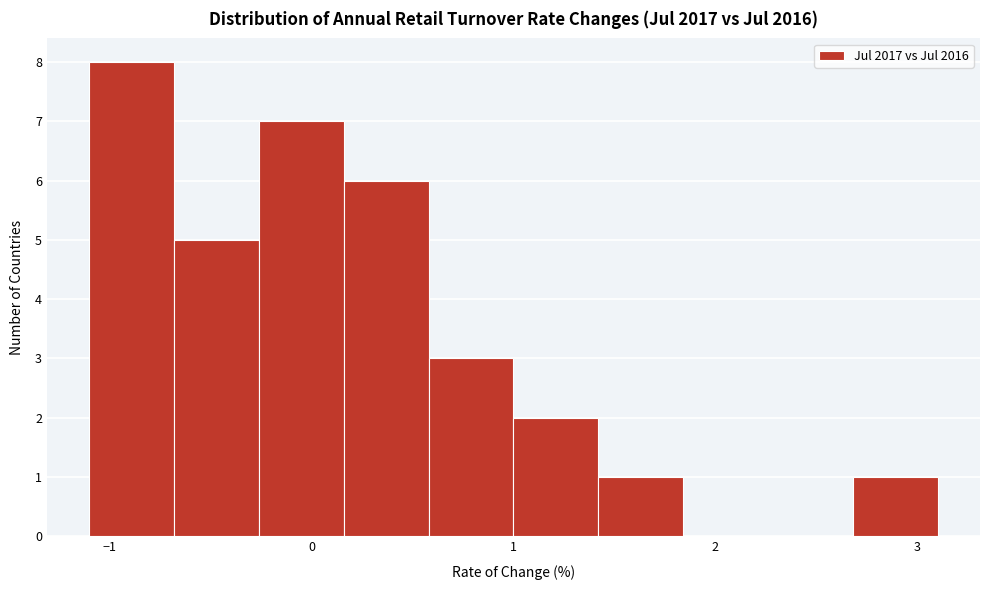

Over which range of the x-axis is the bar tallest?

-1.10 to -0.68